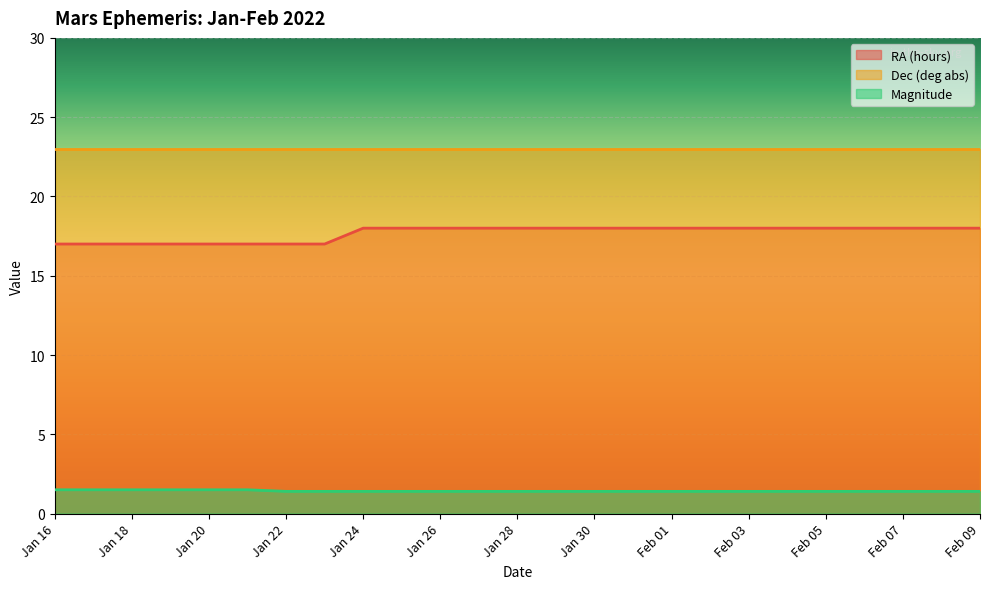

How many lines are shown in the chart?

3